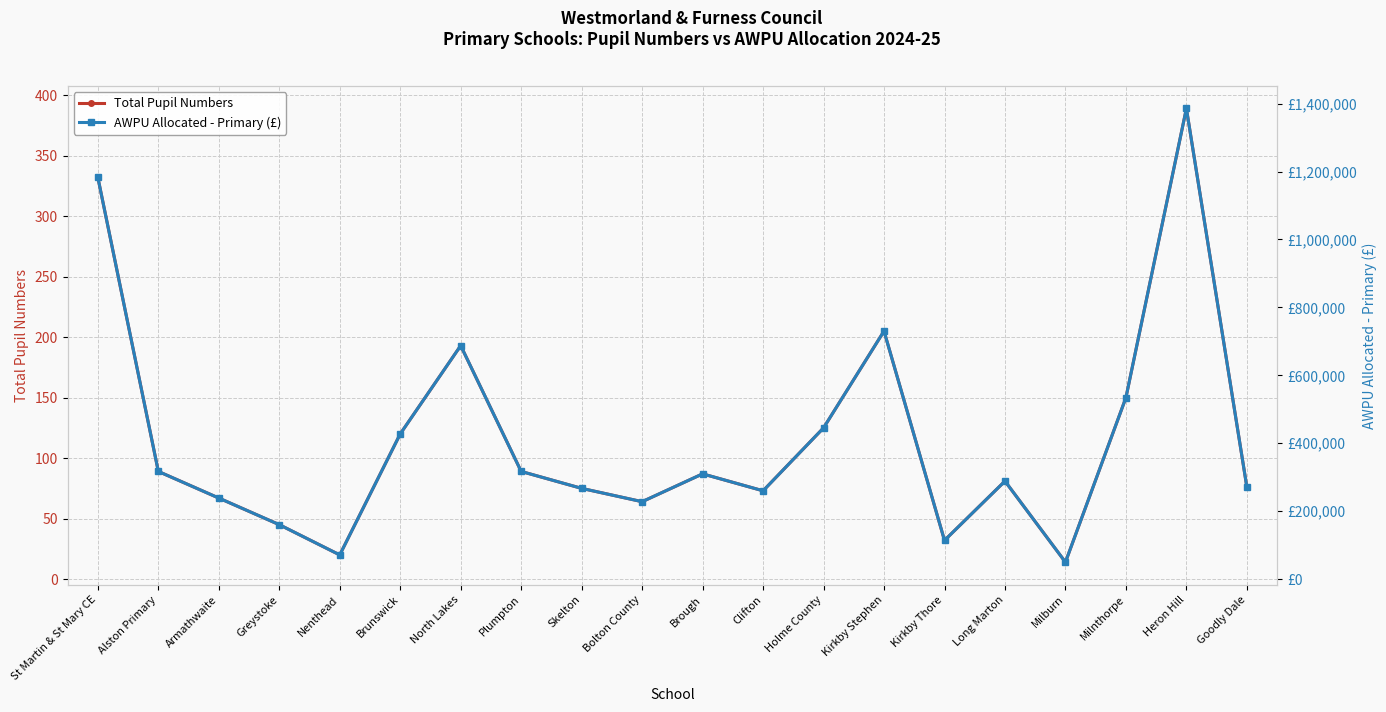

True or false: AWPU Allocated - Primary (£) and Total Pupil Numbers cross at least once.

False